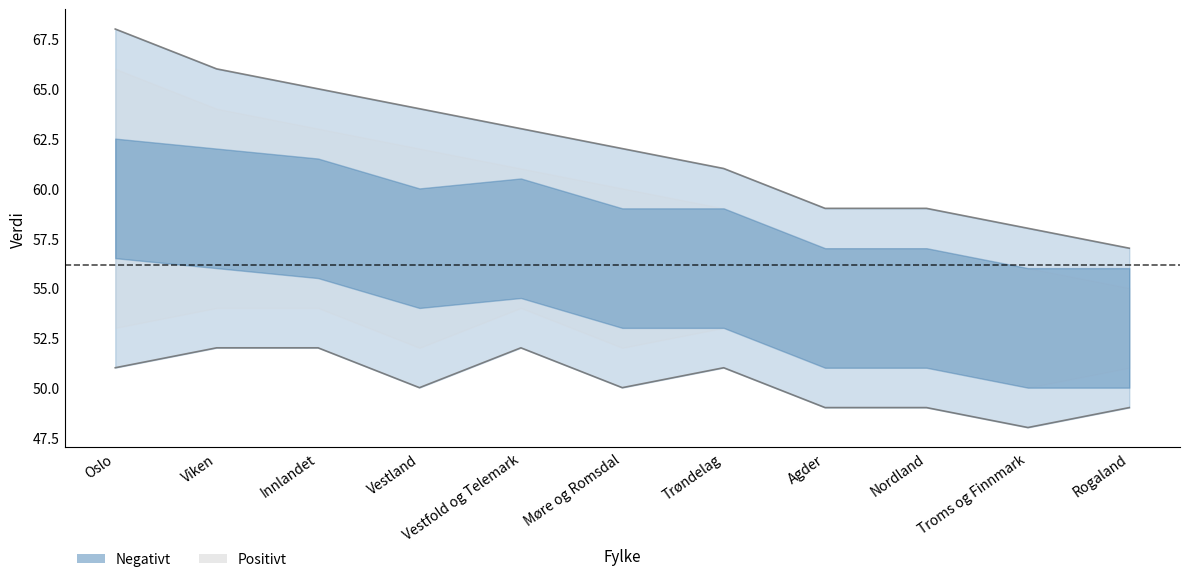

Which category has the lowest value across all series?

Troms og Finnmark